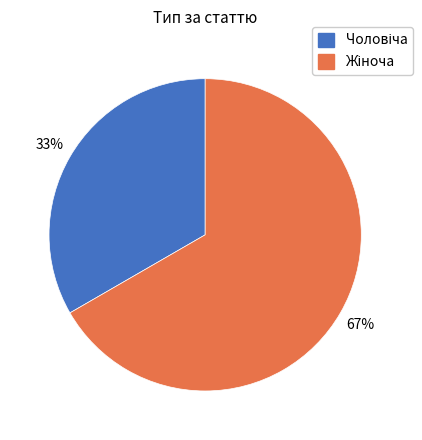

To the nearest percent, what is the average slice percentage?

50%